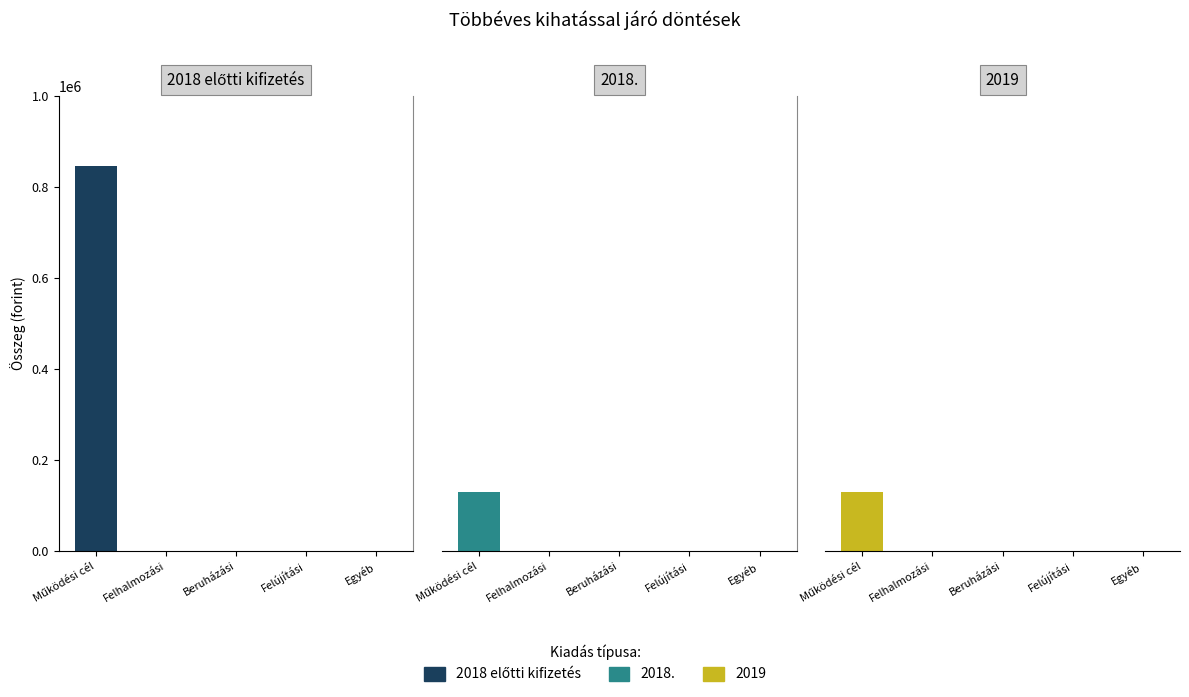

Which category has the lowest value across all series?

Felhalmozási